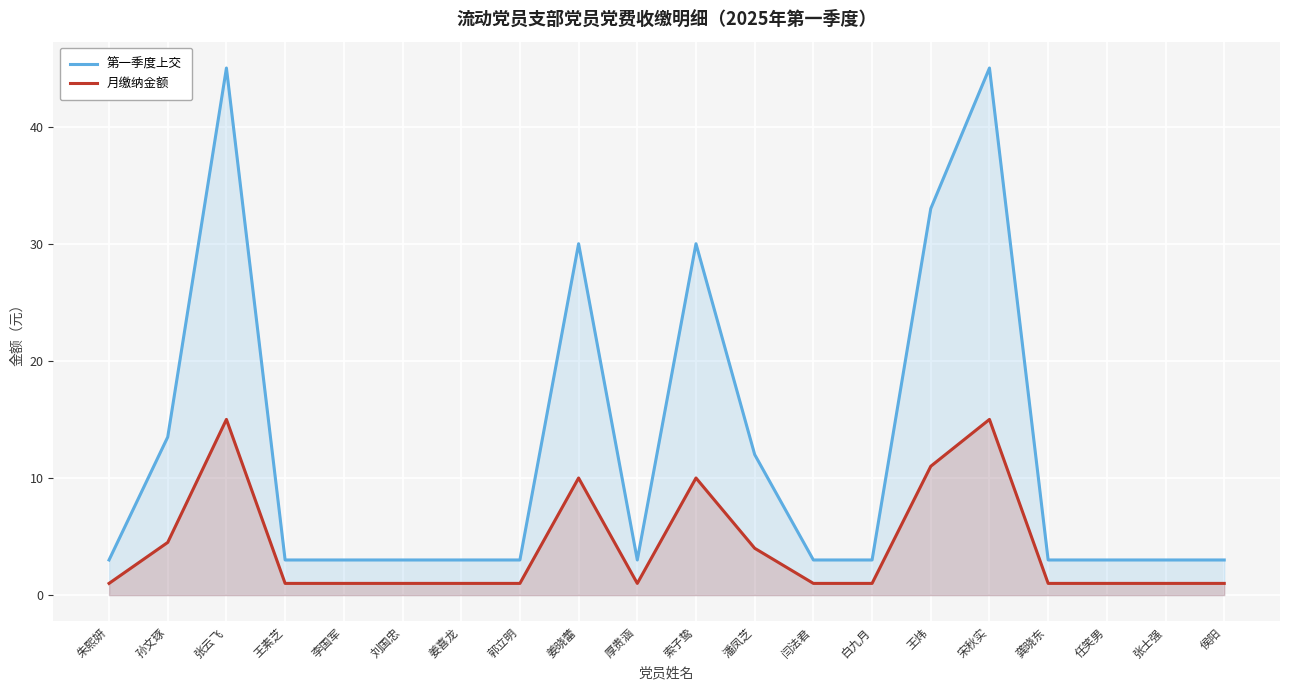

Rank the series at 白九月 from lowest to highest value.

月缴纳金额, 第一季度上交